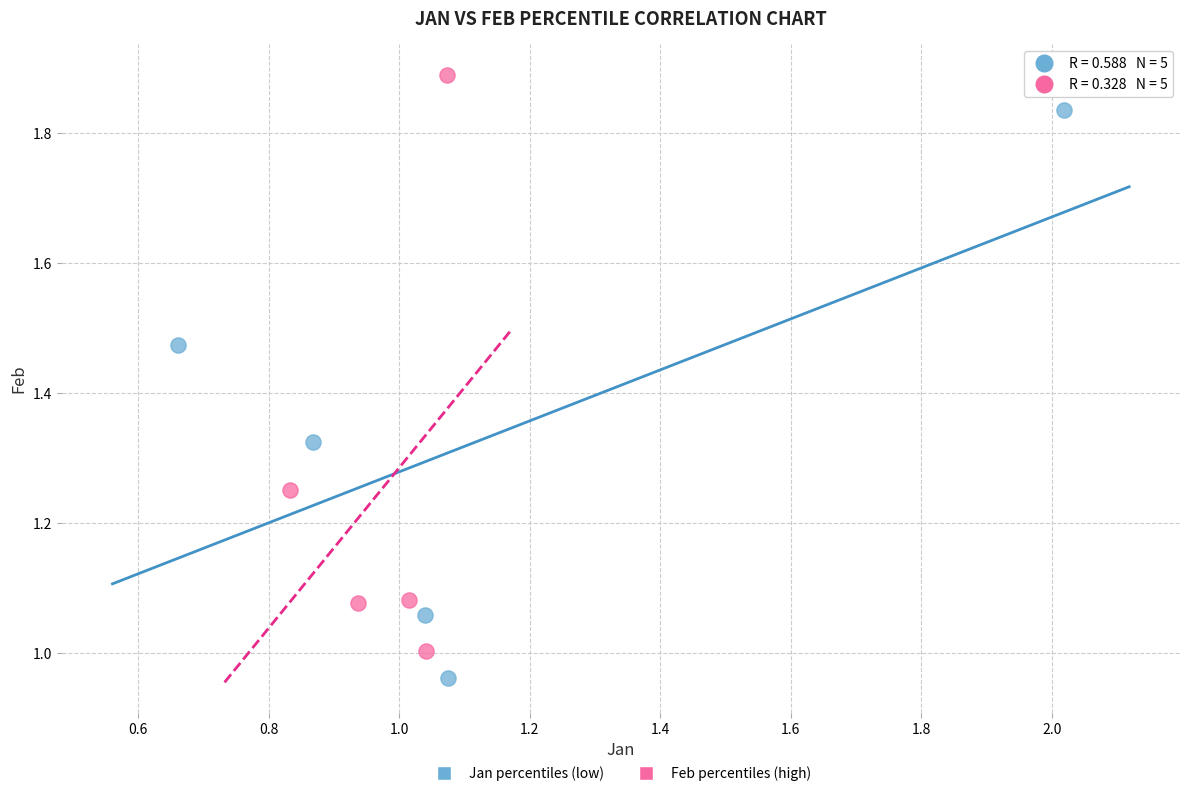

Which series contains the lowest Y value?

Jan percentiles (low)